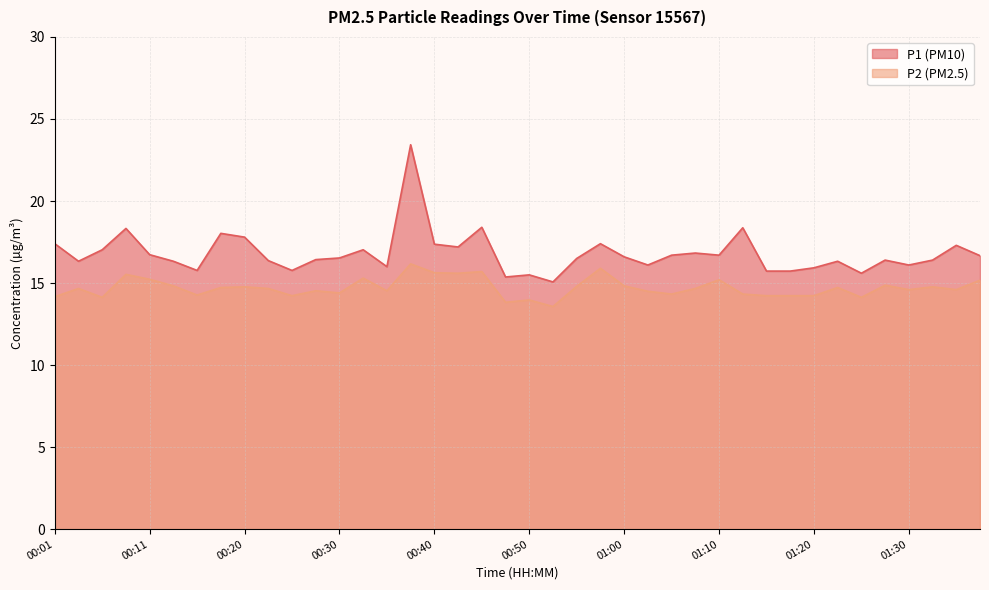

What is the difference between the second highest and minimum values in the P1 series?

3.3